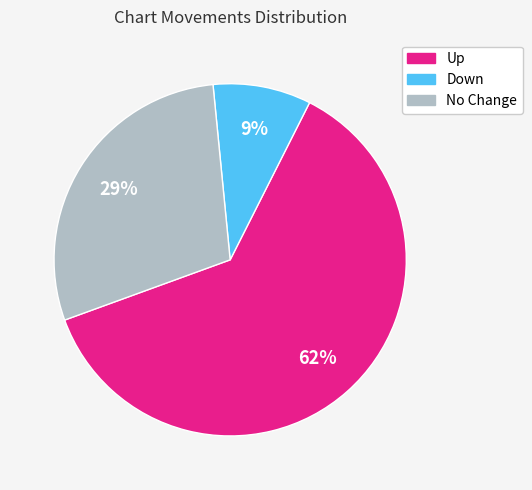

To the nearest percent, what is the difference between the largest and smallest slice percentages?

53%